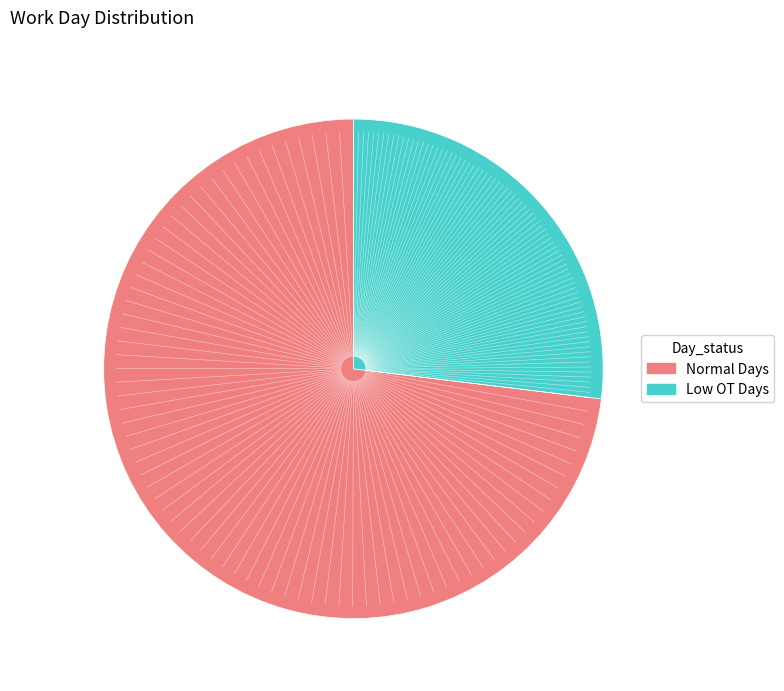

How many slices are in this pie chart?

2